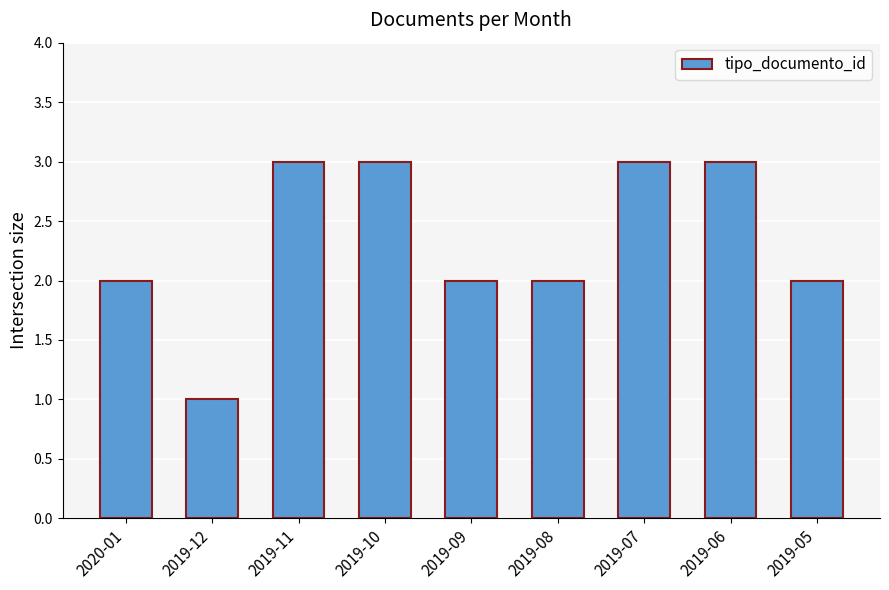

Approximately how many times larger is the value at 2019-05 compared to 2019-06?

0.7